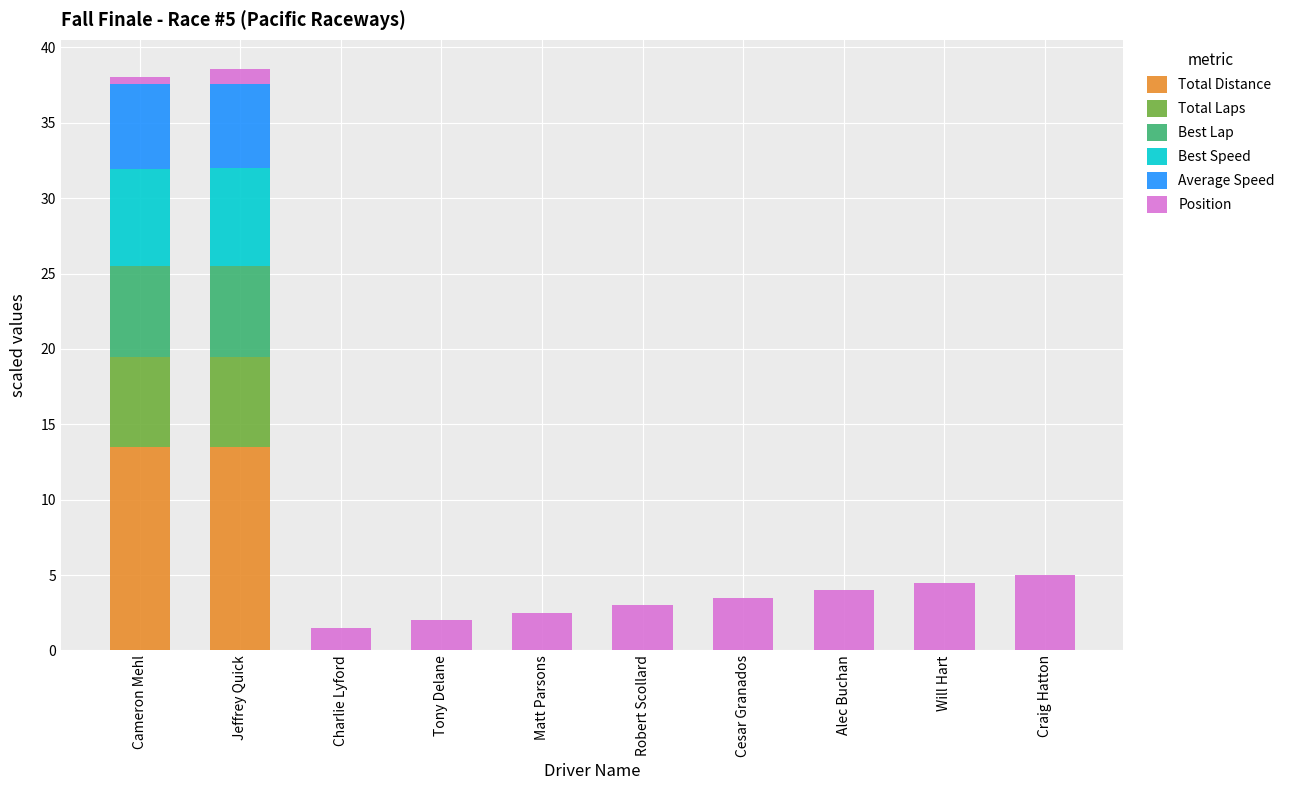

The value of Total Distance at Alec Buchan is -4.2. True or false?

False